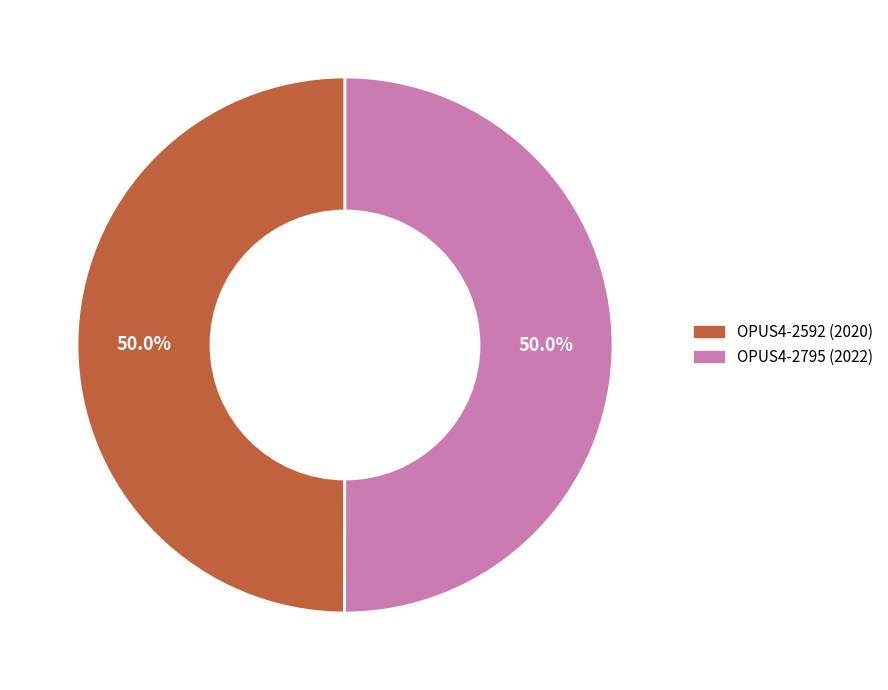

Combined, what portion of the pie is OPUS4-2795 (2022) and OPUS4-2592 (2020)?

100.0%